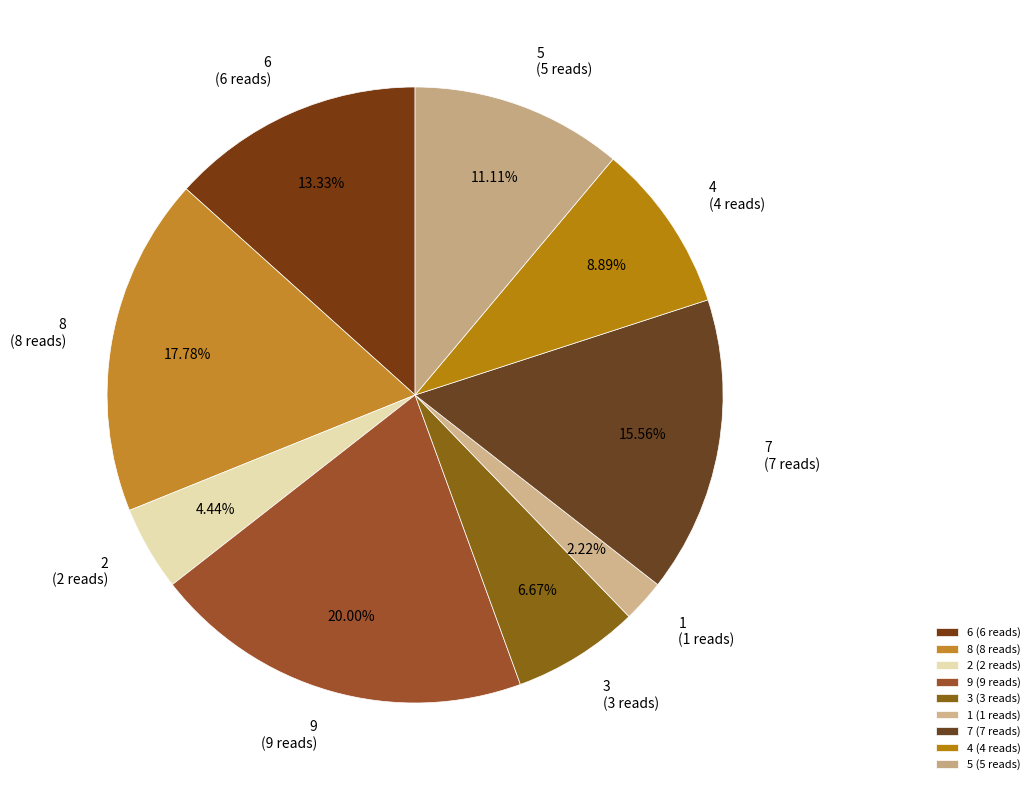

The 2 slice represents 4% of the pie. True or false?

True